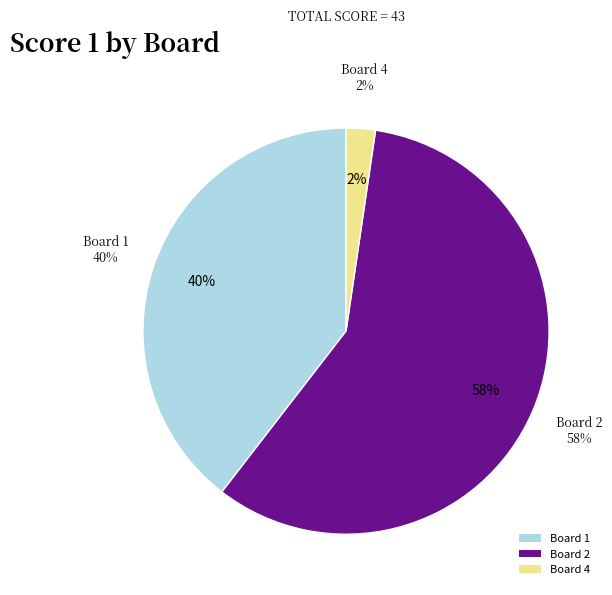

Is it true that Board 4 is 1% of the pie?

False